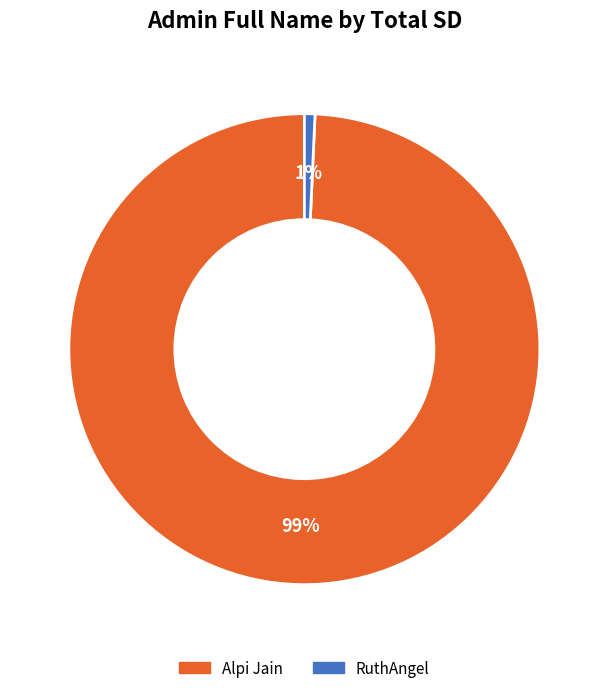

Count the number of slices in the pie.

2